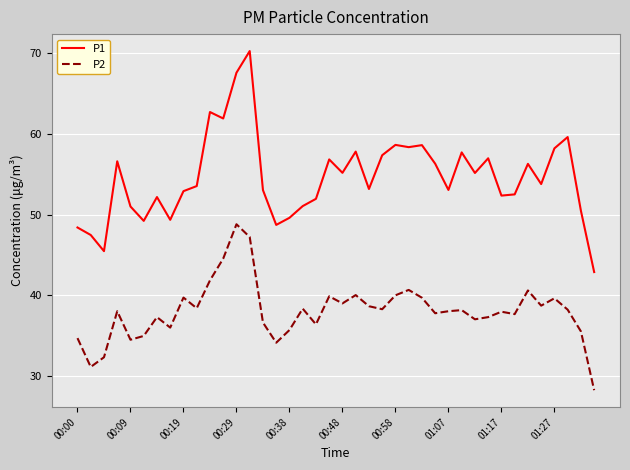

What are all the series names shown in the legend?

P1, P2